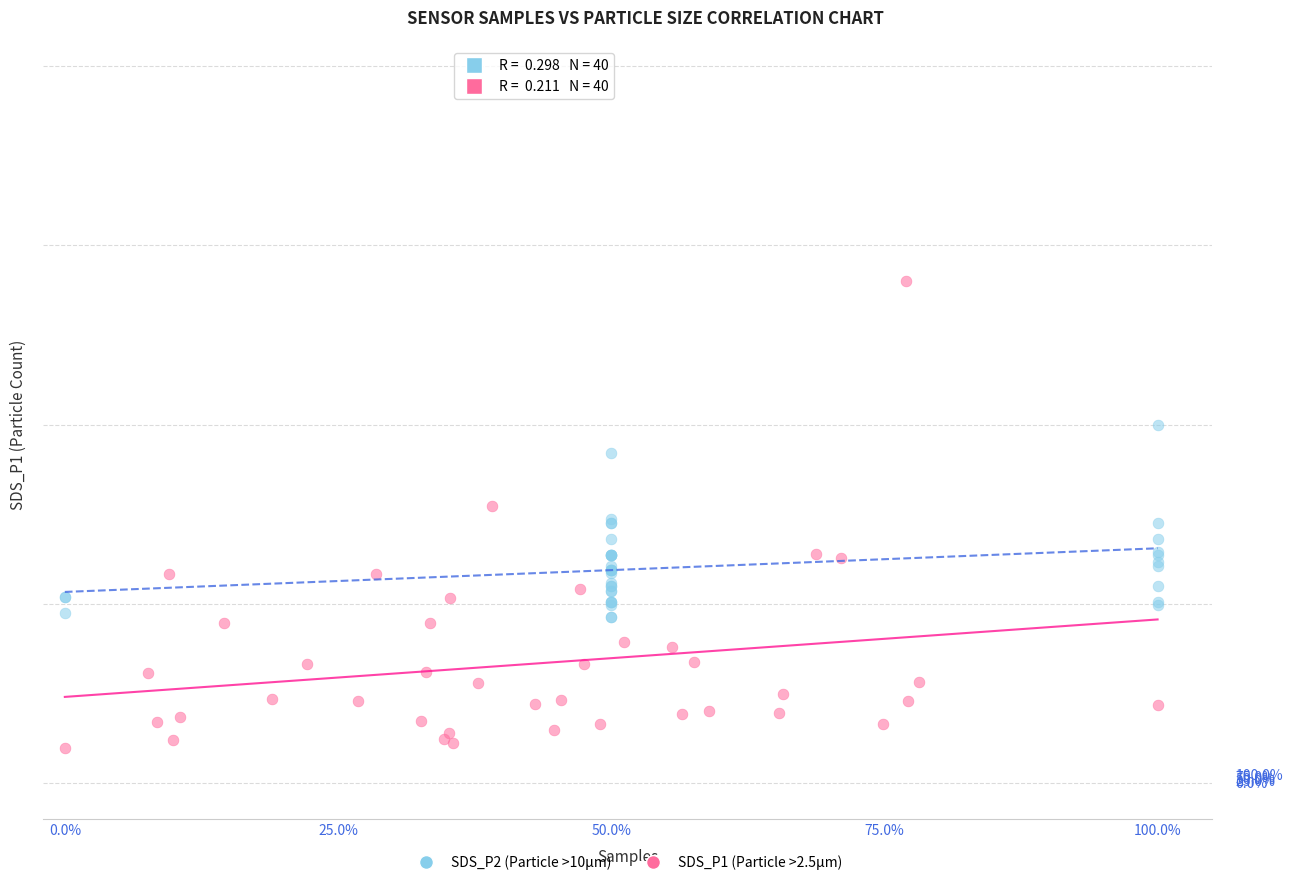

Which series reaches the minimum Y coordinate?

SDS_P1 (Particle >2.5μm)